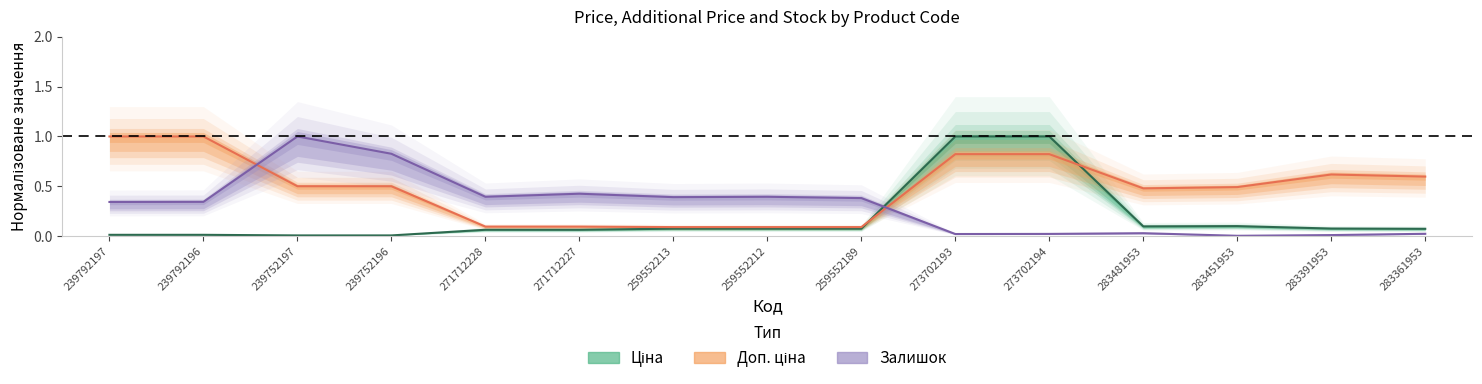

Reading right to left, transcribe all the data shown in this chart.

Ціна: 0.1	0.1	0.1	0.1	1.0	1.0	0.1	0.1	0.1	0.1	0.1	0.0	0.0	0.0	0.0
Доп. ціна: 0.6	0.6	0.5	0.5	0.8	0.8	0.1	0.1	0.1	0.1	0.1	0.5	0.5	1.0	1.0
Залишок: 0.0	0.0	0.0	0.0	0.0	0.0	0.4	0.4	0.4	0.4	0.4	0.8	1.0	0.3	0.3